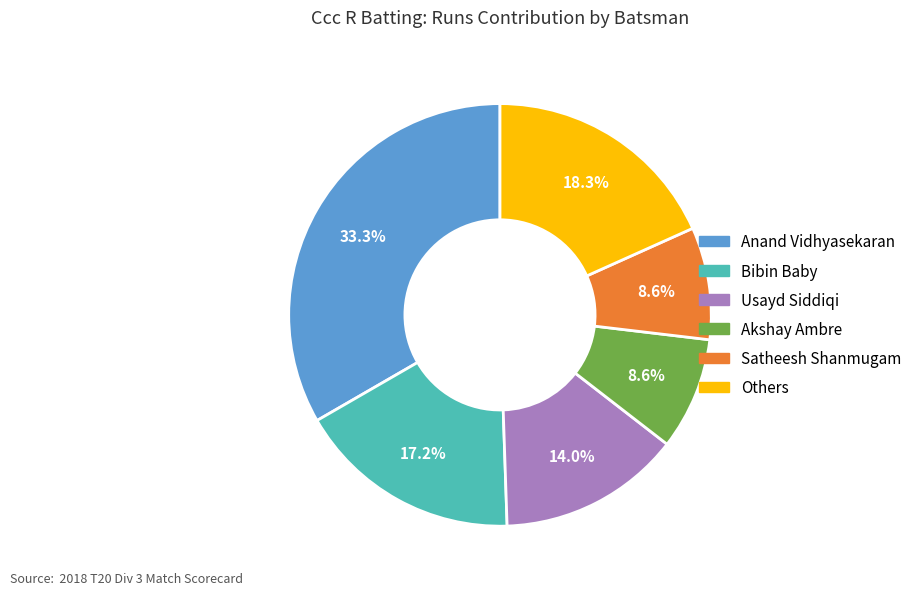

Does any single category account for the majority?

No